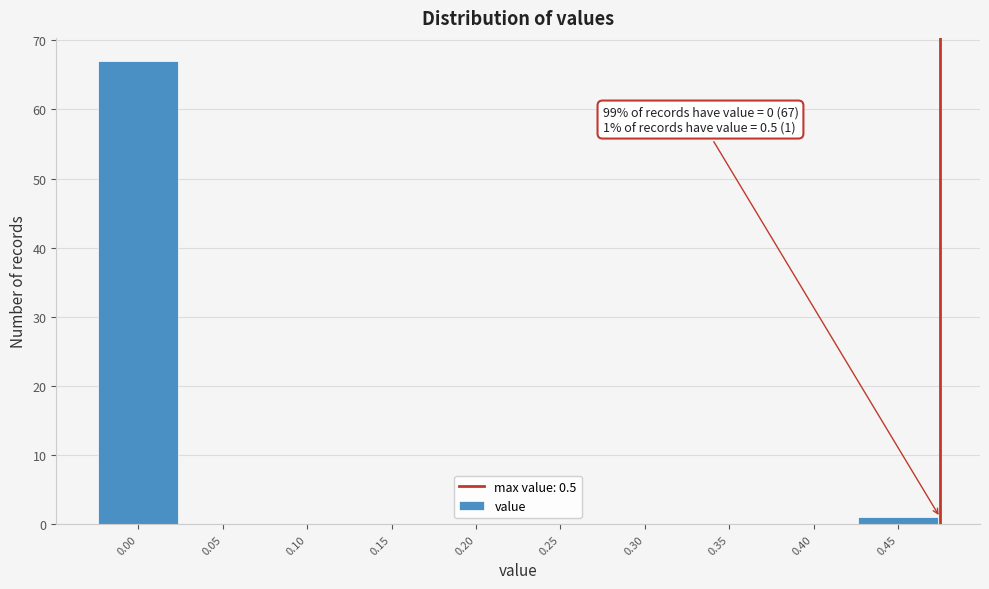

Is it true that the value at 0.30 is 0?

True